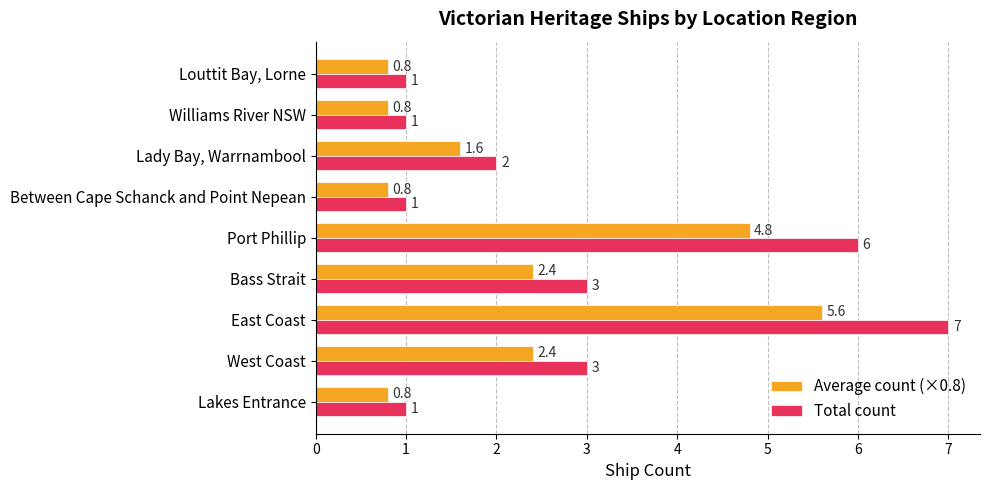

List the series in order of their peak value, highest first.

Total count, Average count (×0.8)